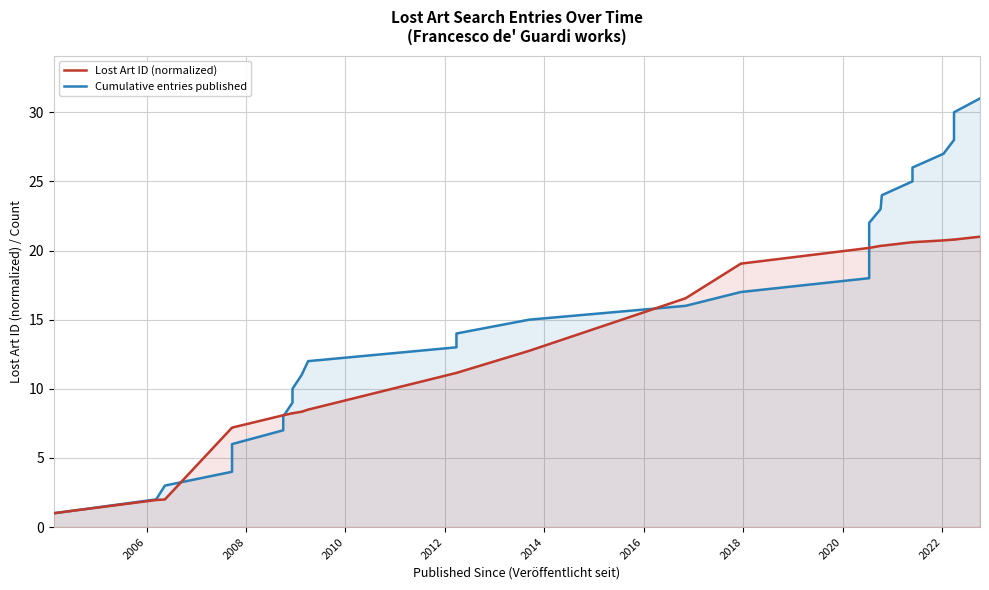

What is the value of the Cumulative entries published point at the 26th from the left?

26.0